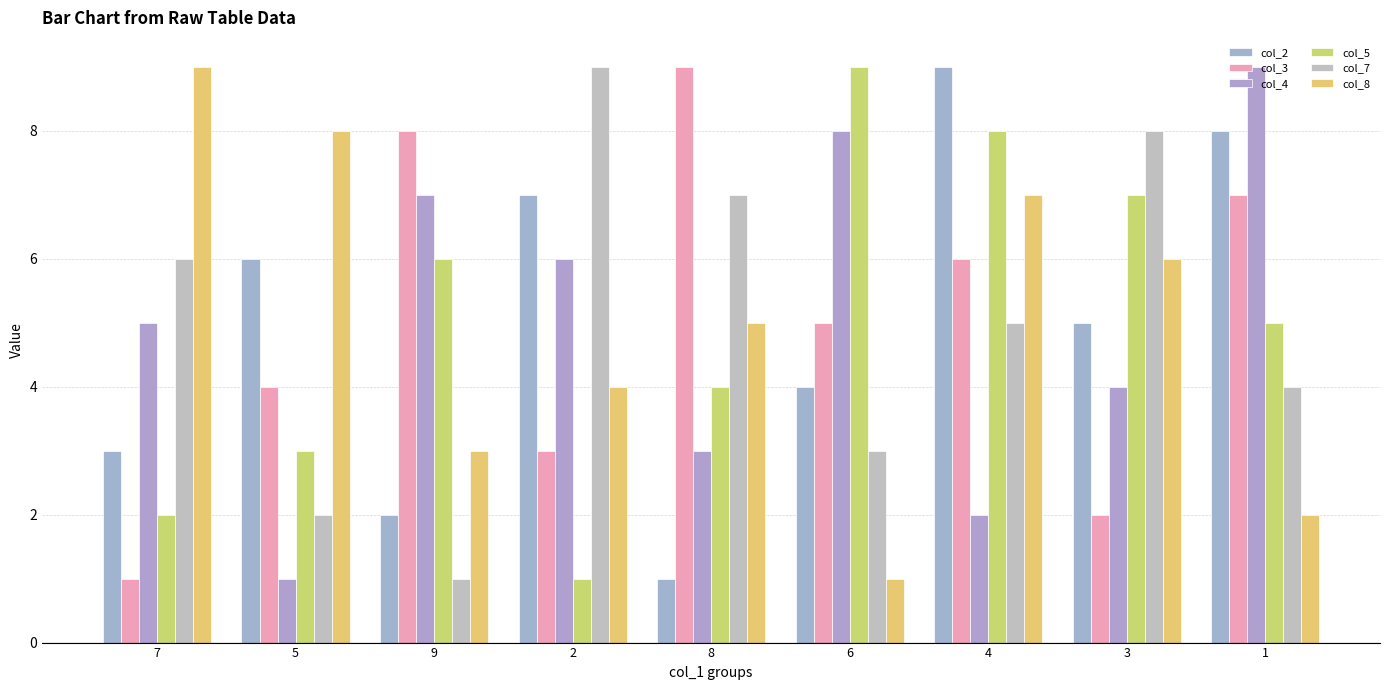

Count the number of data series in this chart.

6